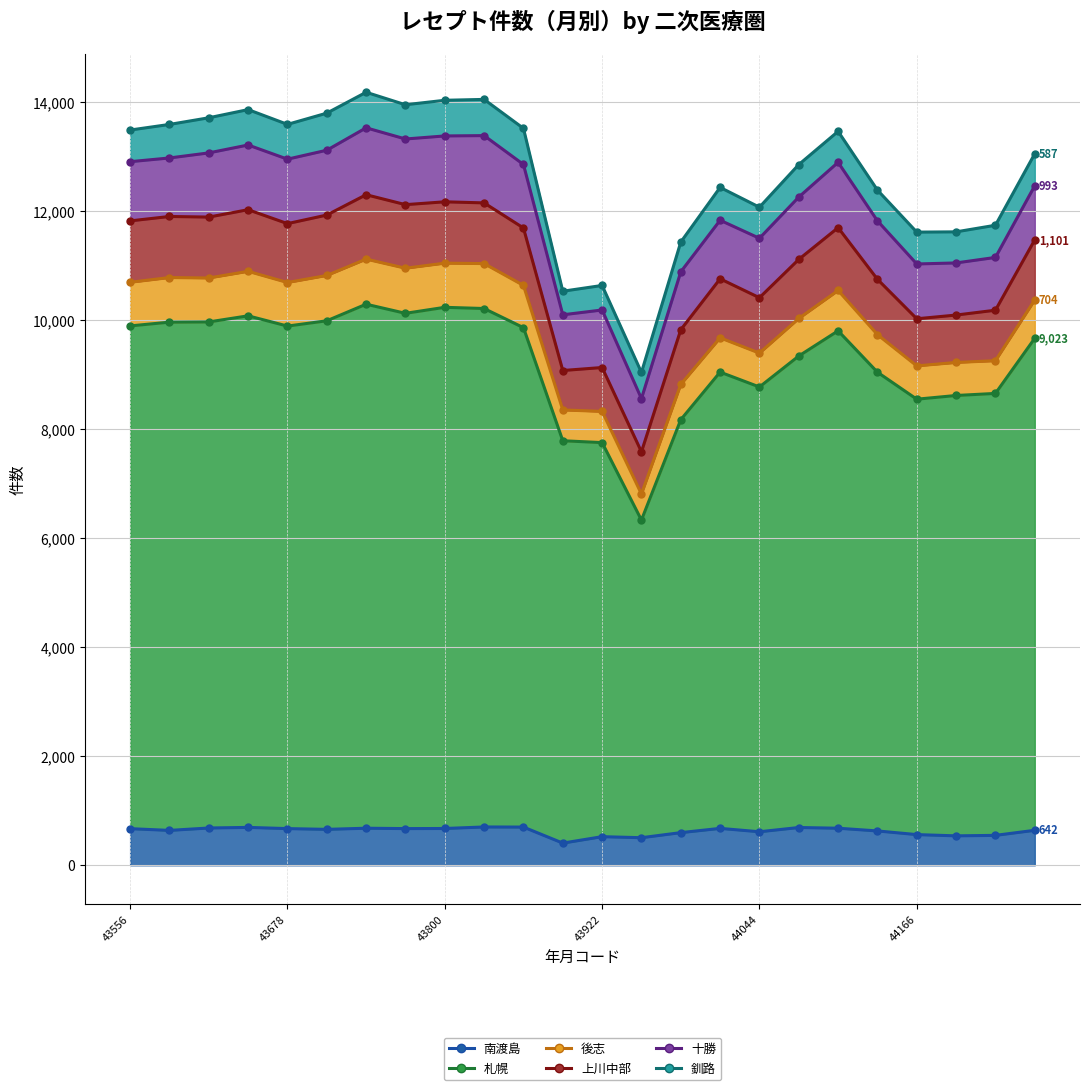

True or false: 南渡島 and 後志 cross at least once.

False